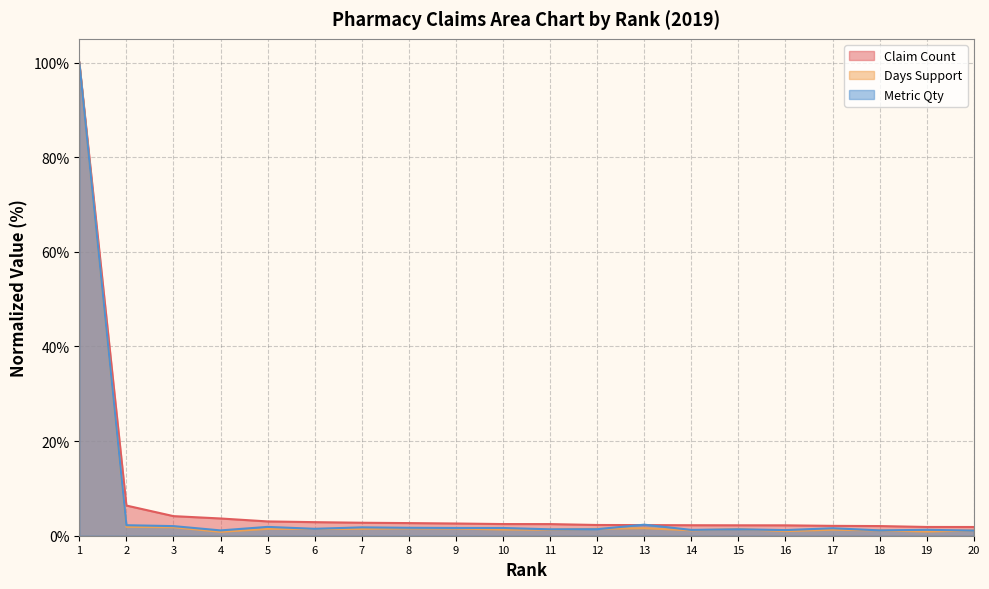

True or false: Days Support and Claim Count intersect in this chart.

False